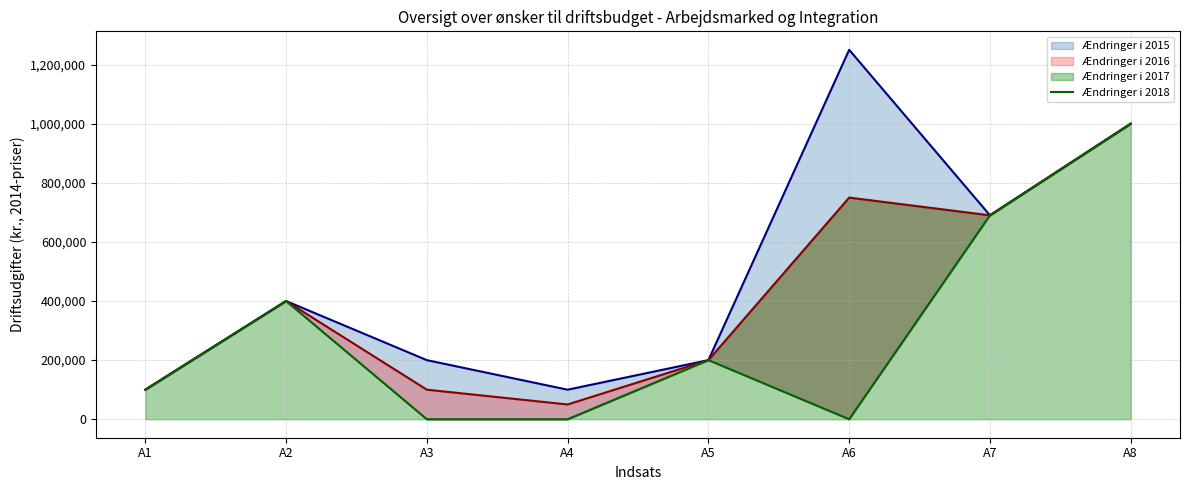

Reading left to right, what are all the values shown in this chart?

100000	400000	0	0	200000	0	690000	1000000